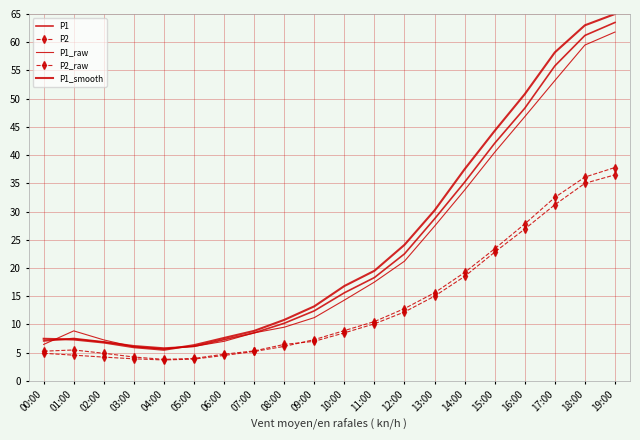

The value of P1_smooth at 10:00 is 7.6. True or false?

False